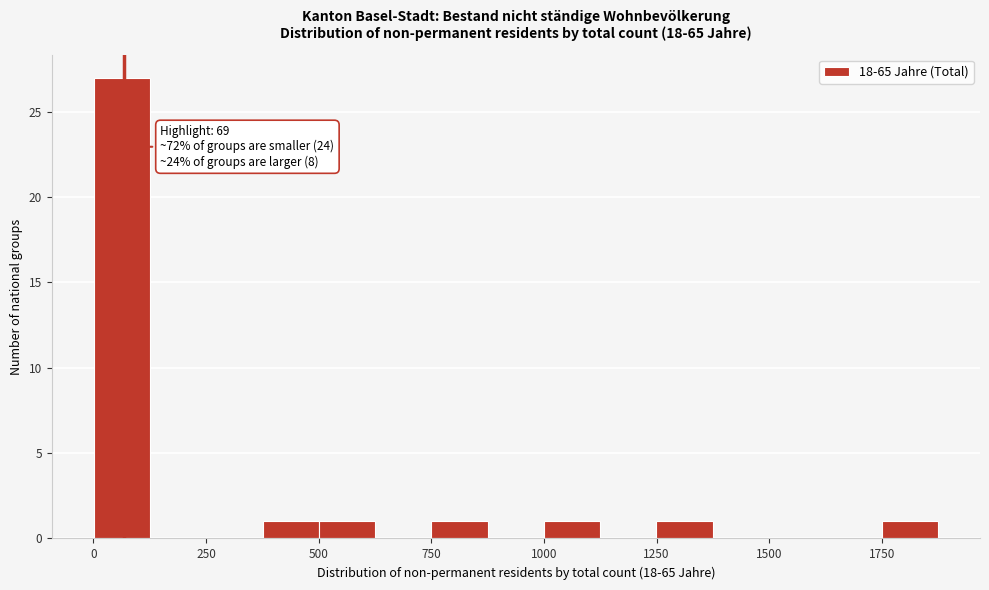

Around what value on the x-axis is the tallest bar? Give the approximate position of its centre, as read against the axis.

50